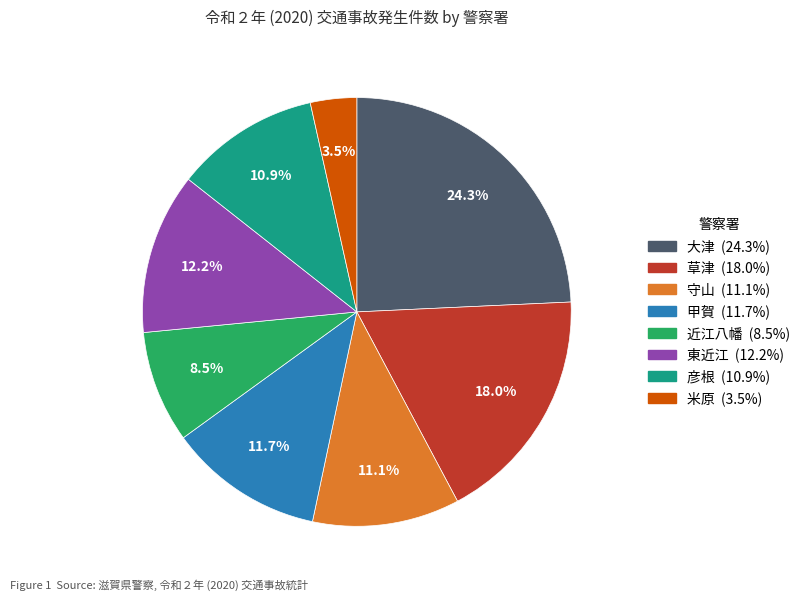

What is the ratio of the value at 東近江 to the value at 彦根?

1.1